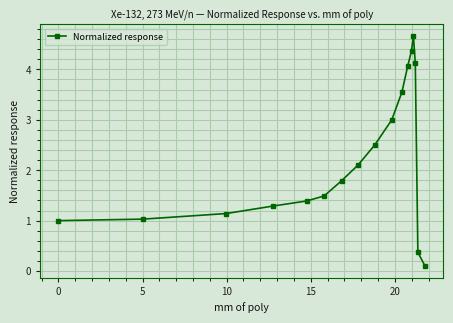

What is the value of the 13th point from the left?

4.4